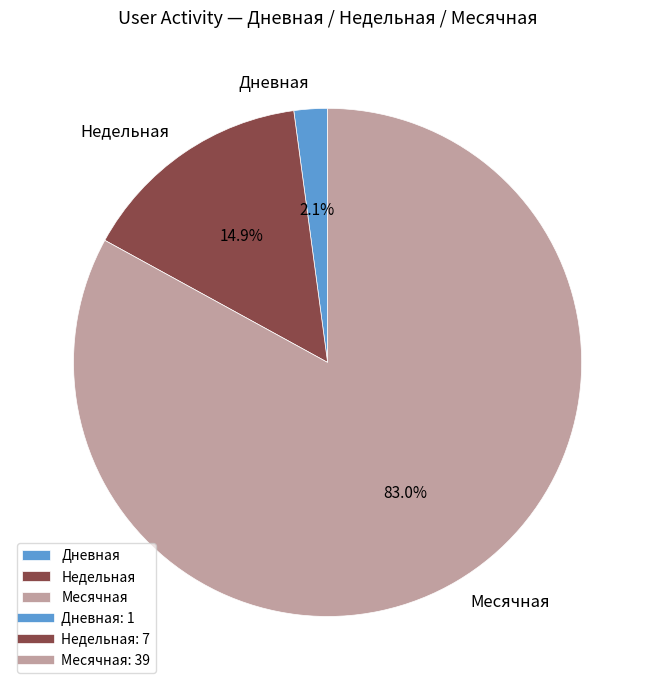

What percentage is NOT represented by Месячная?

17.0%